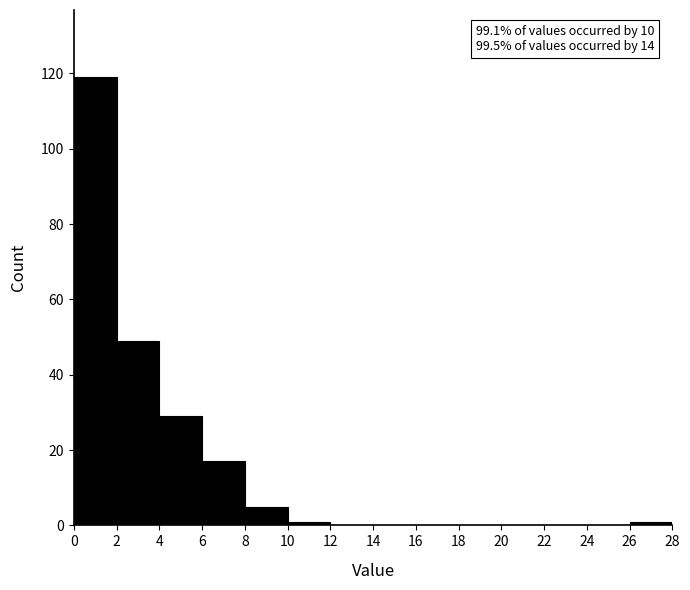

Over which range of the x-axis is the bar tallest?

0 to 2